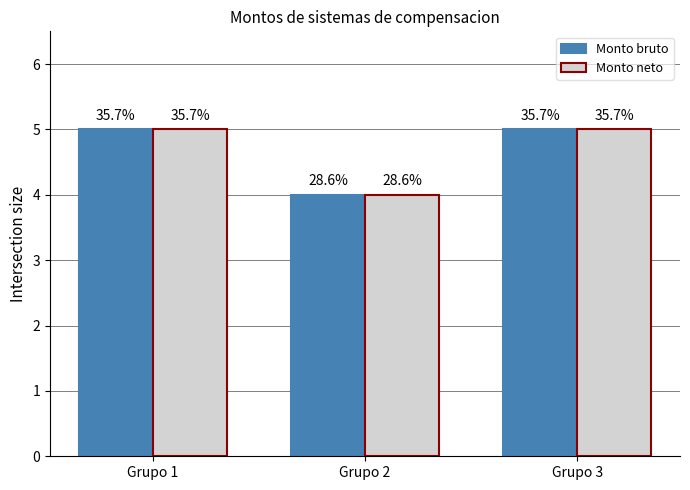

What are all the series names shown in the legend?

Monto bruto, Monto neto